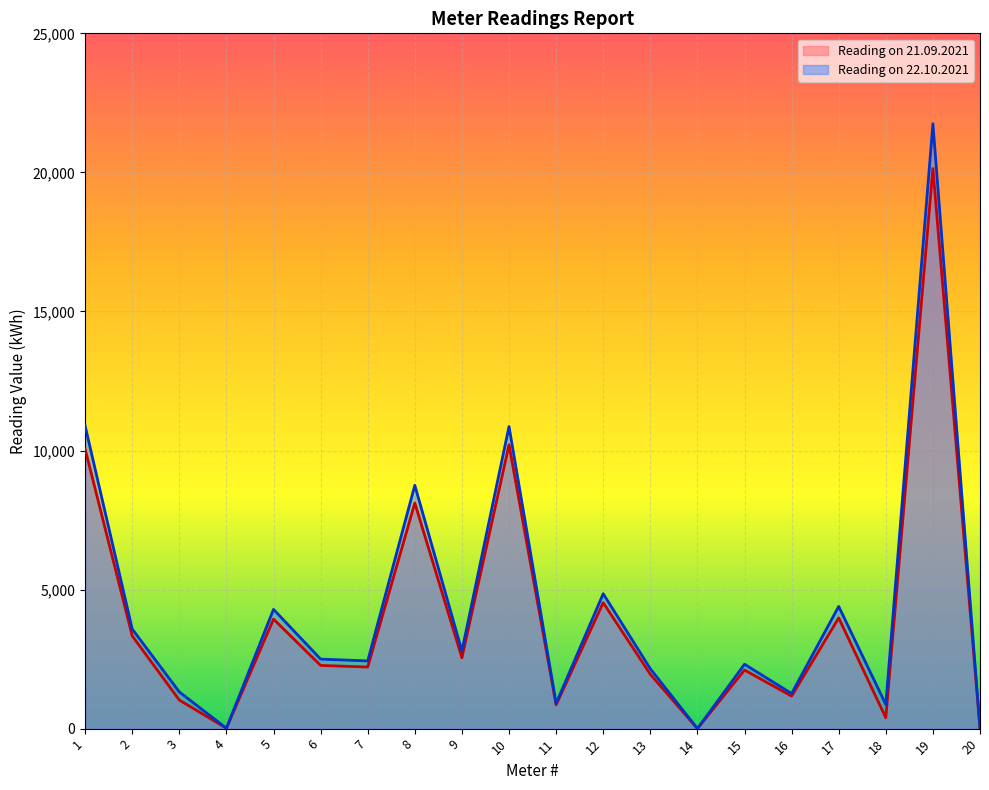

What are all the series names shown in the legend?

Reading on 21.09.2021, Reading on 22.10.2021